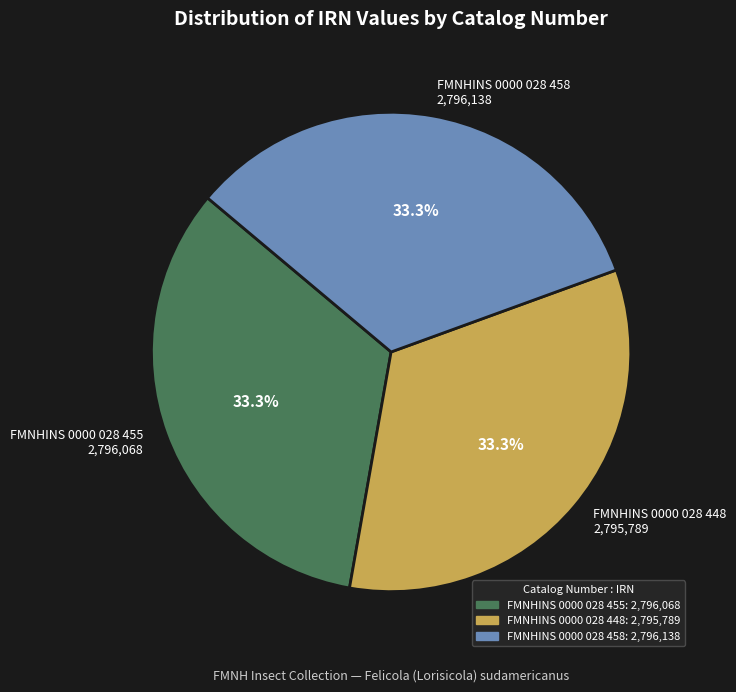

What percentage do FMNHINS 0000 028 448 and FMNHINS 0000 028 455 together represent?

66.7%